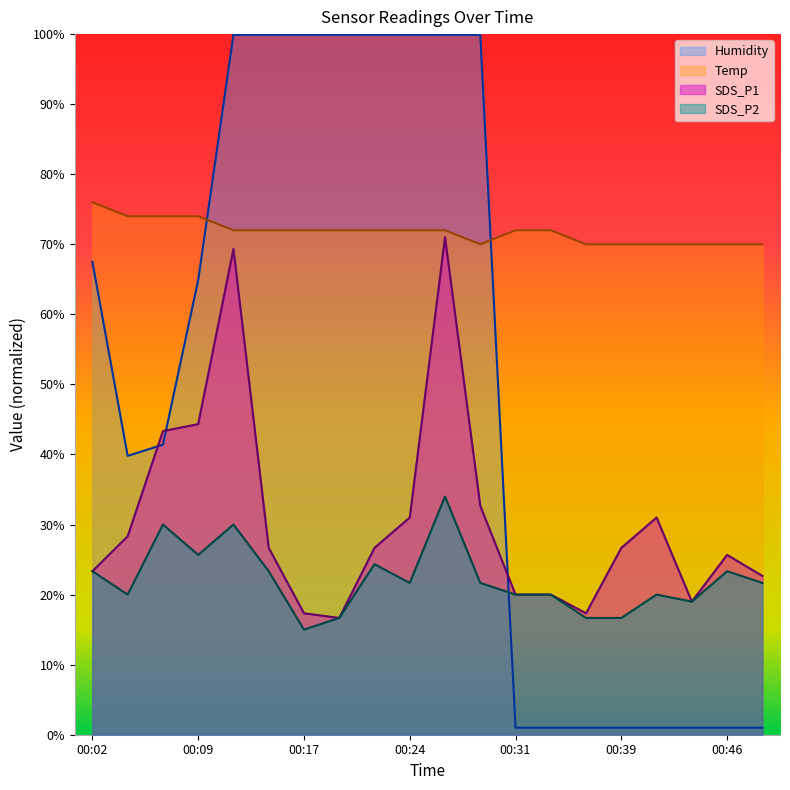

True or false: SDS_P2 and Temp intersect in this chart.

False